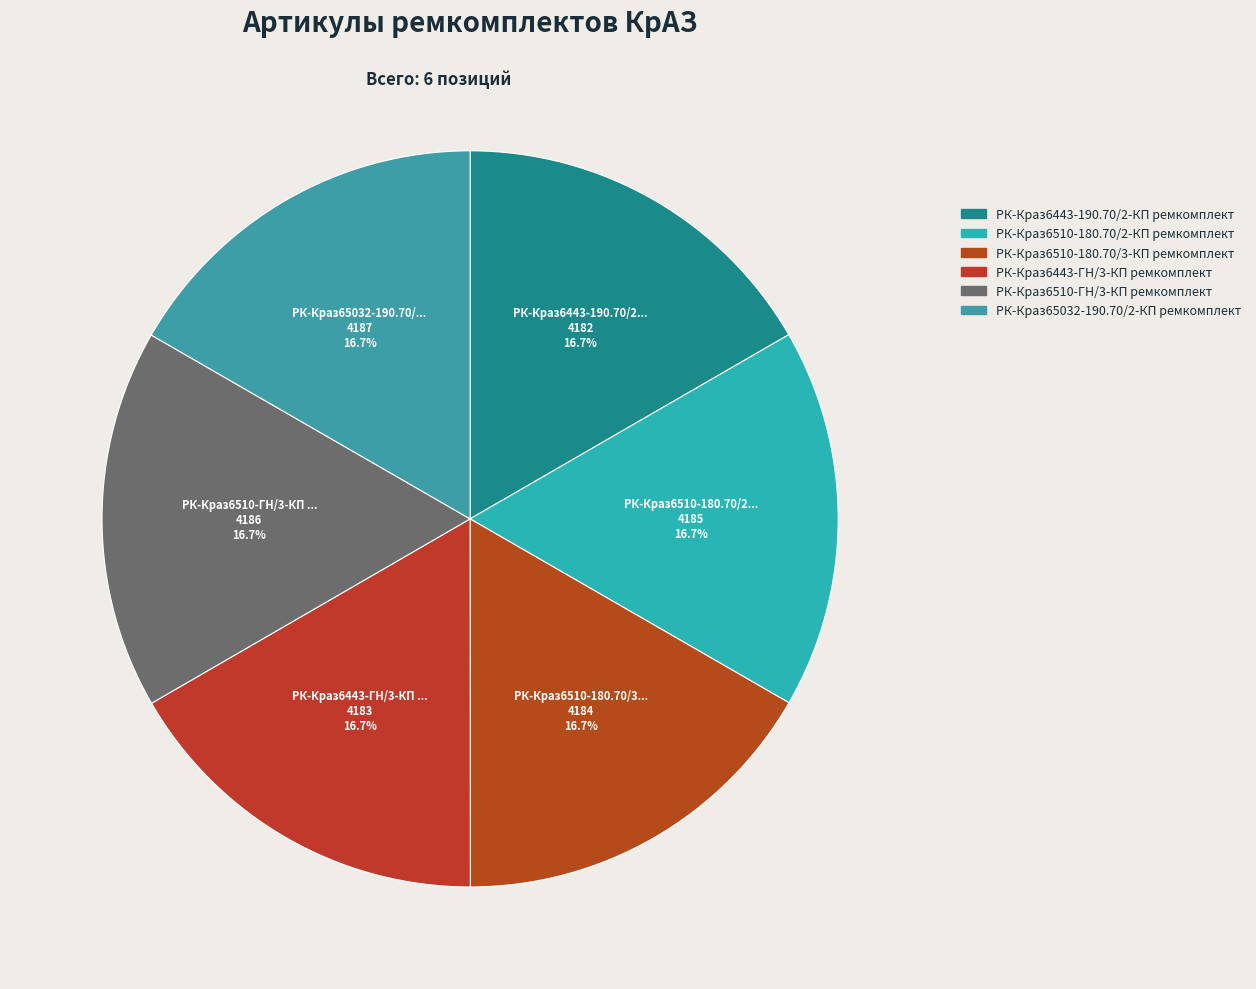

Count the number of slices in the pie.

6